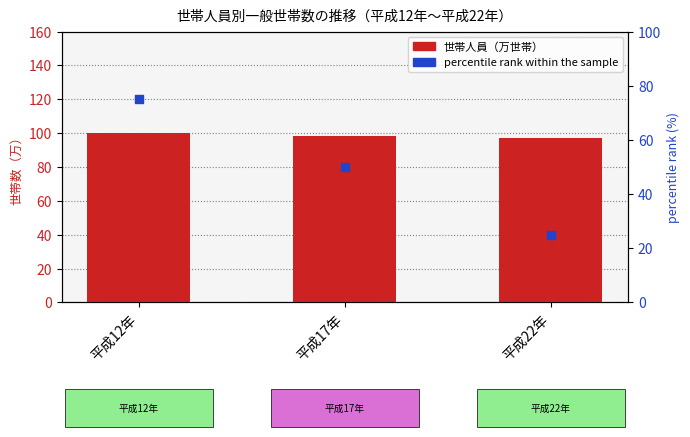

At how many categories does at least one series exceed 32?

3